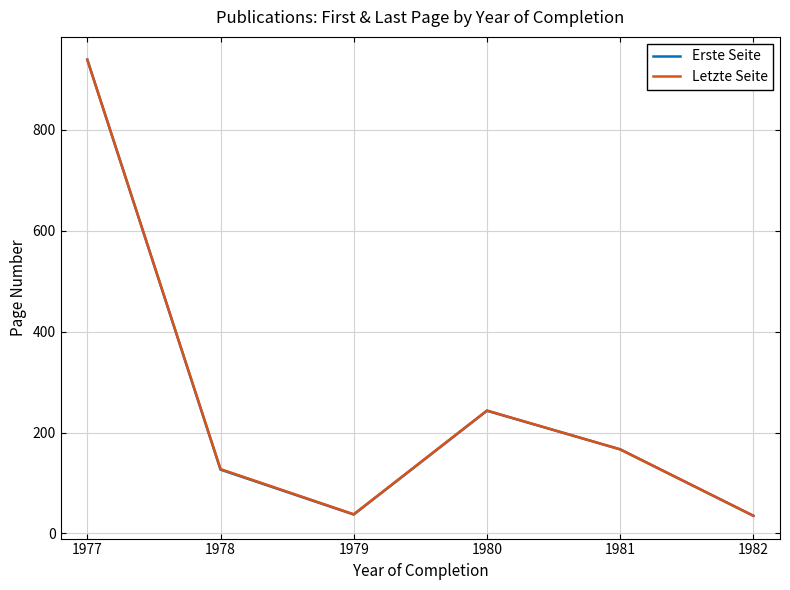

How many lines are shown in the chart?

2